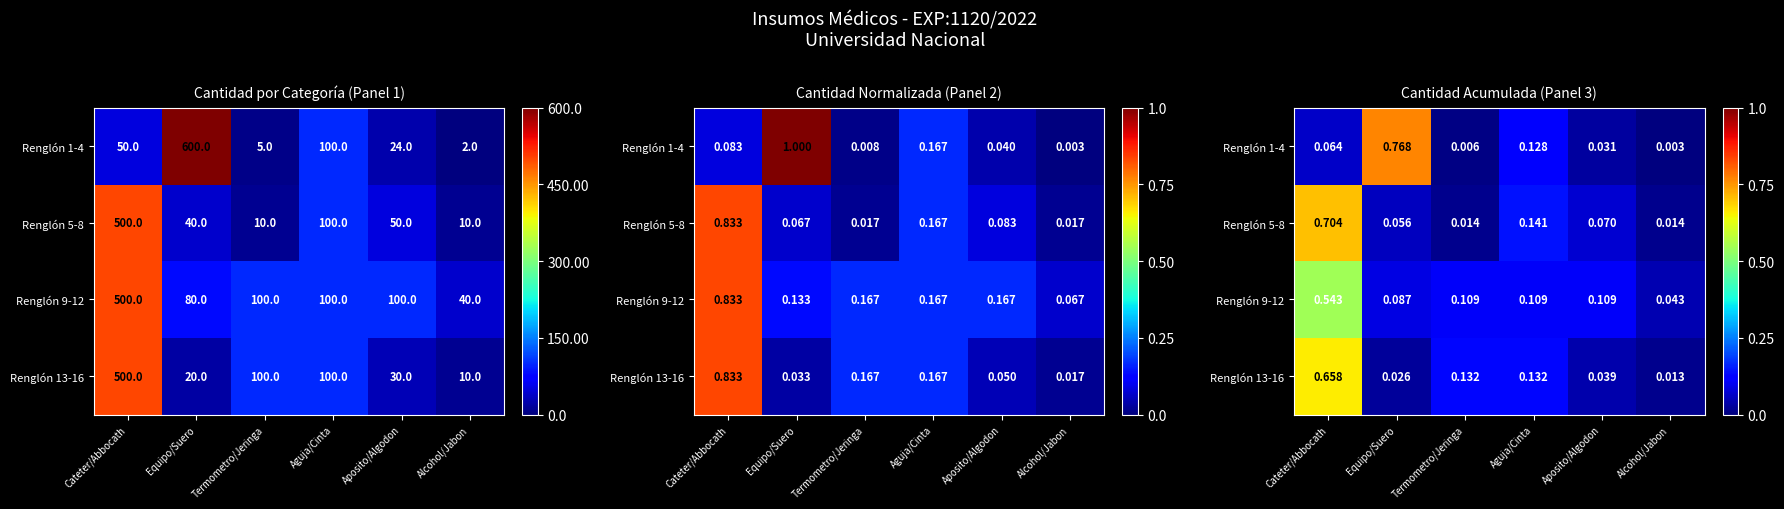

True or false: Renglón 9-12 has a value of 0.1 at Termometro/Jeringa.

True